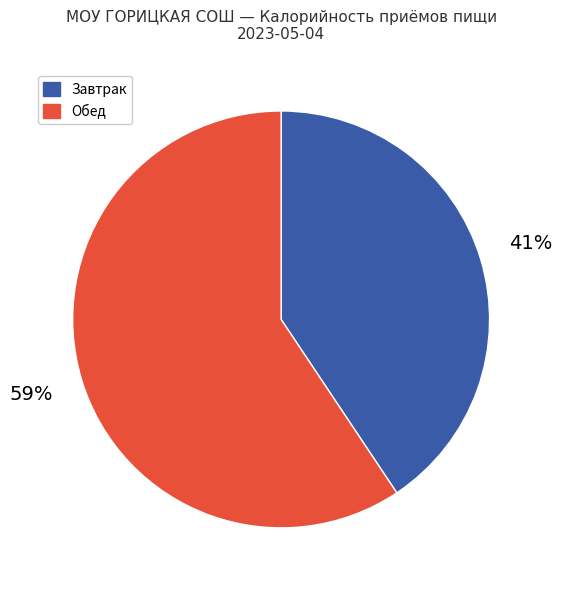

Which slice is the smallest?

Завтрак